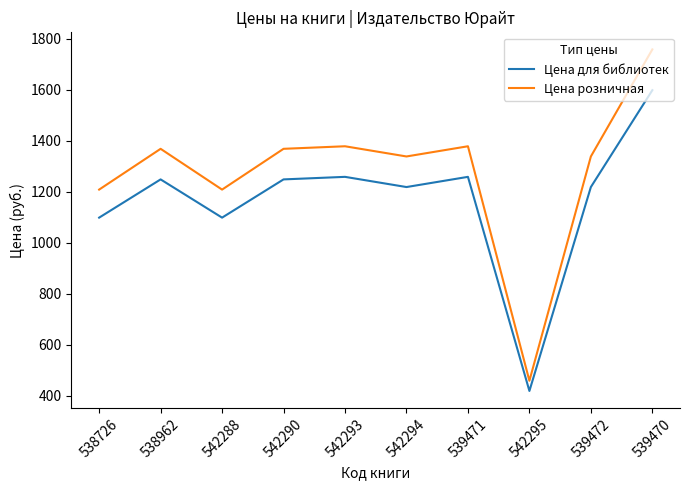

What position from the left is 542293?

5